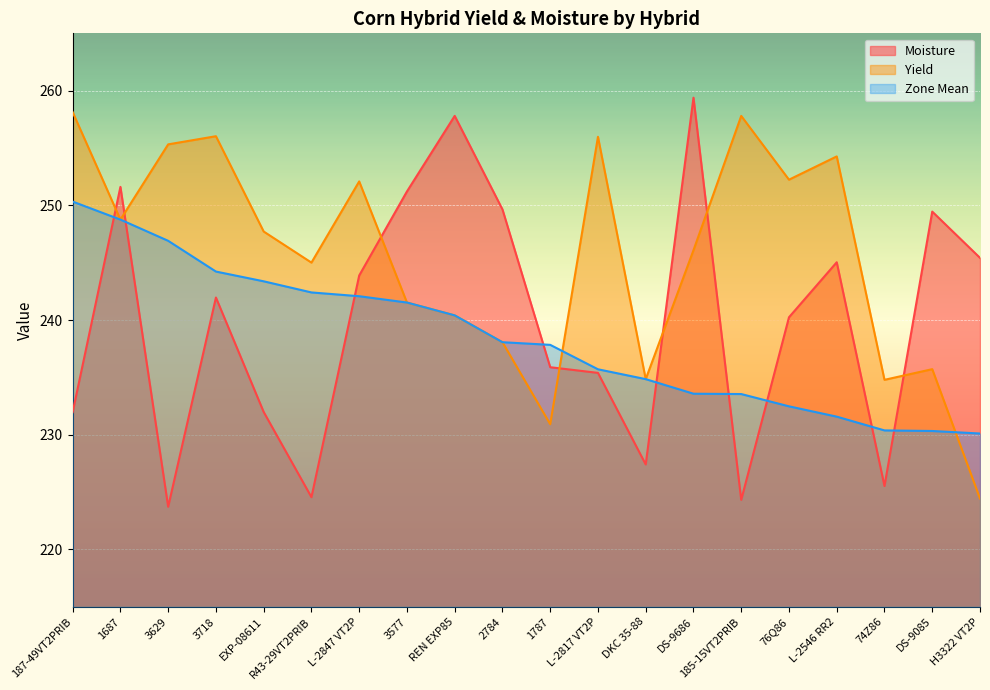

Reading right to left, what are all the values shown in this chart?

Moisture: 245.4	249.5	225.5	245.0	240.2	224.3	259.4	227.4	235.4	235.9	249.6	257.8	251.2	243.9	224.6	232.0	242.0	223.7	251.6	232.0
Yield: 224.4	235.7	234.8	254.3	252.2	257.8	246.1	234.8	256.0	230.9	238.1	240.4	241.5	252.1	245.0	247.7	256.0	255.3	248.8	258.1
Zone Mean: 230.1	230.3	230.4	231.6	232.5	233.6	233.6	234.8	235.7	237.8	238.1	240.4	241.5	242.1	242.4	243.4	244.2	246.9	248.8	250.3